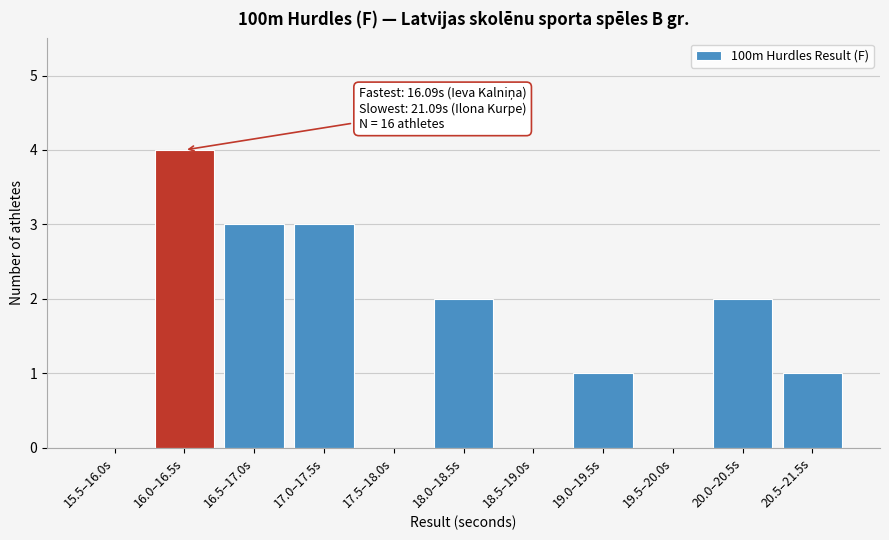

Reading left to right, extract all data points from this chart.

15.5–16.0s=0	16.0–16.5s=4	16.5–17.0s=3	17.0–17.5s=3	17.5–18.0s=0	18.0–18.5s=2	18.5–19.0s=0	19.0–19.5s=1	19.5–20.0s=0	20.0–20.5s=2	20.5–21.5s=1